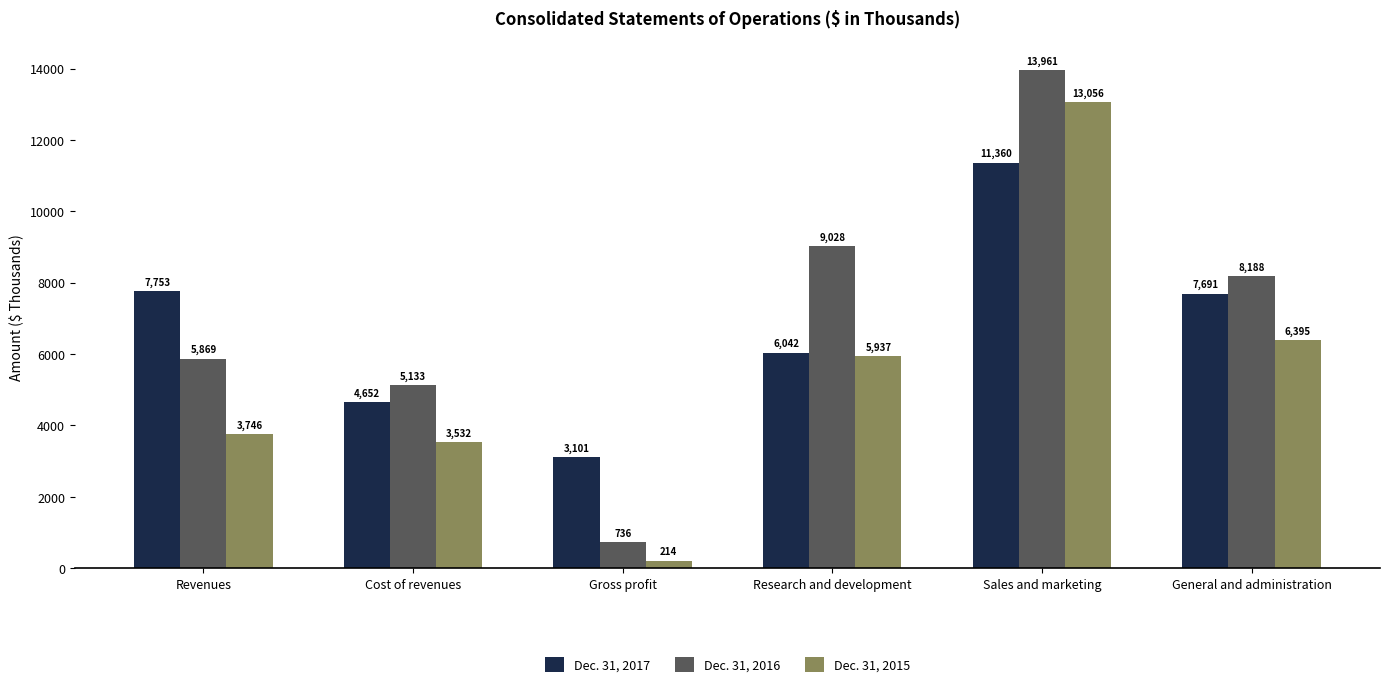

What is the sum of all Dec. 31, 2016 values?

42915